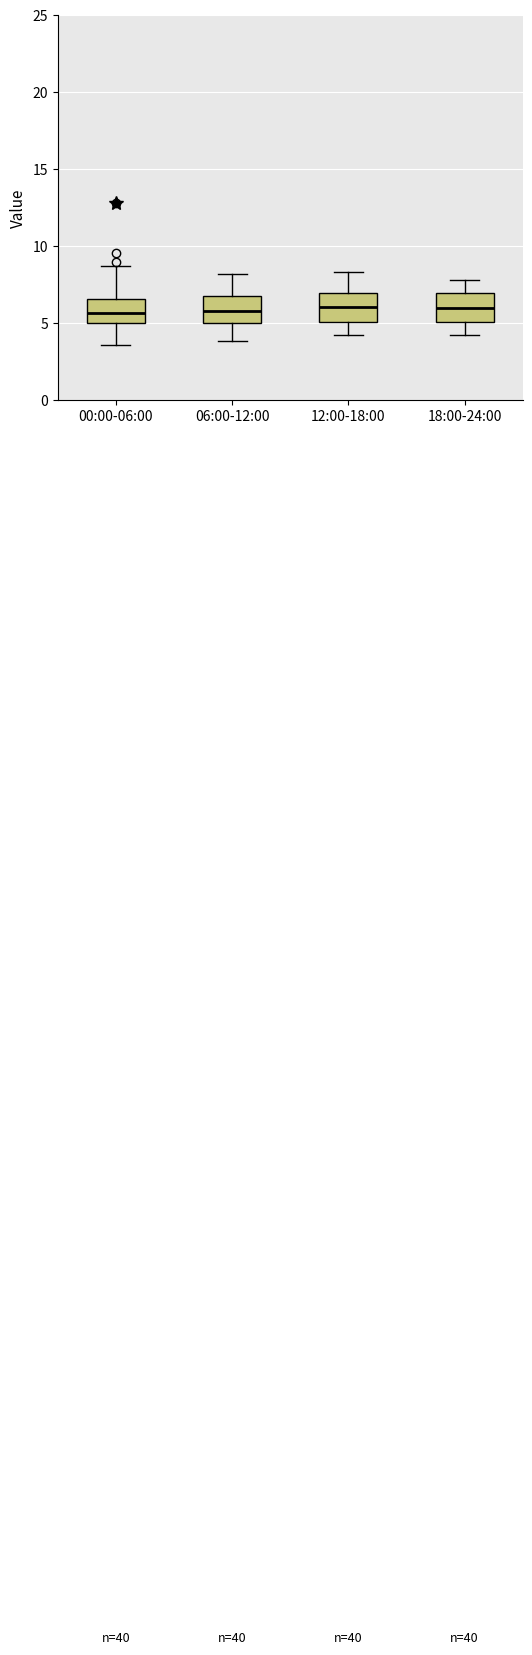

Where does the median line of the box for 18:00-24:00 sit on the y-axis? The values are not printed on the chart, so give them approximately, as read against the axis.

6.0